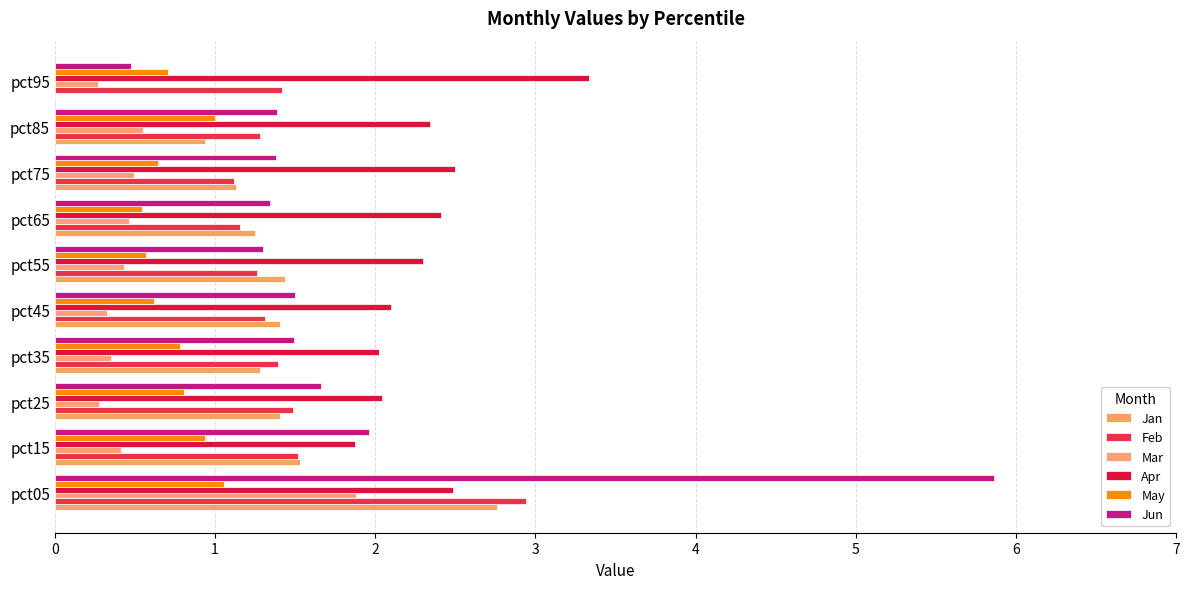

Rank the series by their maximum value, from lowest to highest.

May, Mar, Jan, Feb, Apr, Jun